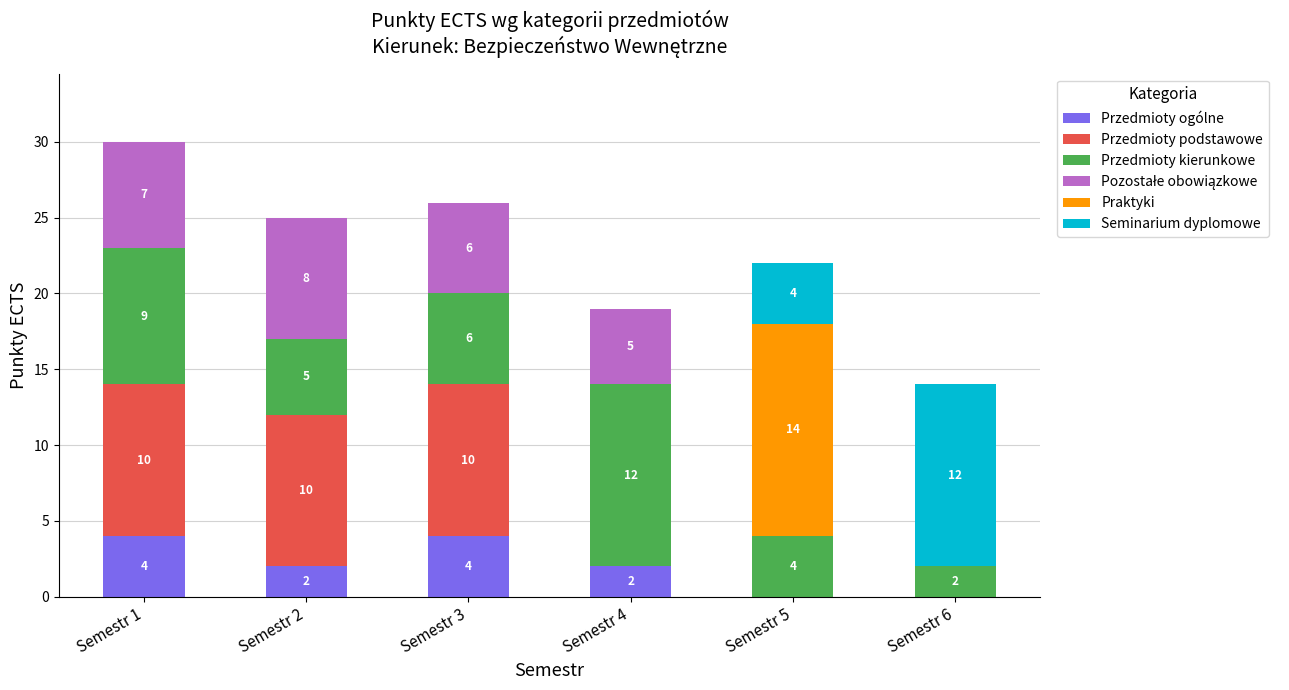

What is the highest value of the Przedmioty ogólne series?

4